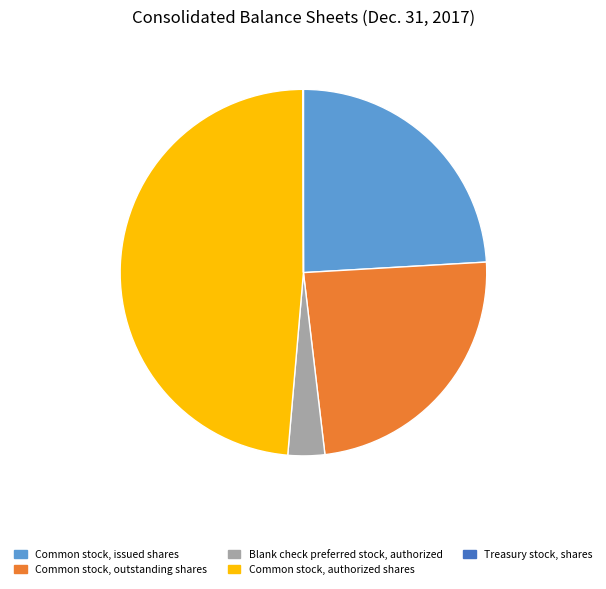

Approximately how many times larger is the value at Common stock, outstanding shares compared to Common stock, issued shares?

1.0